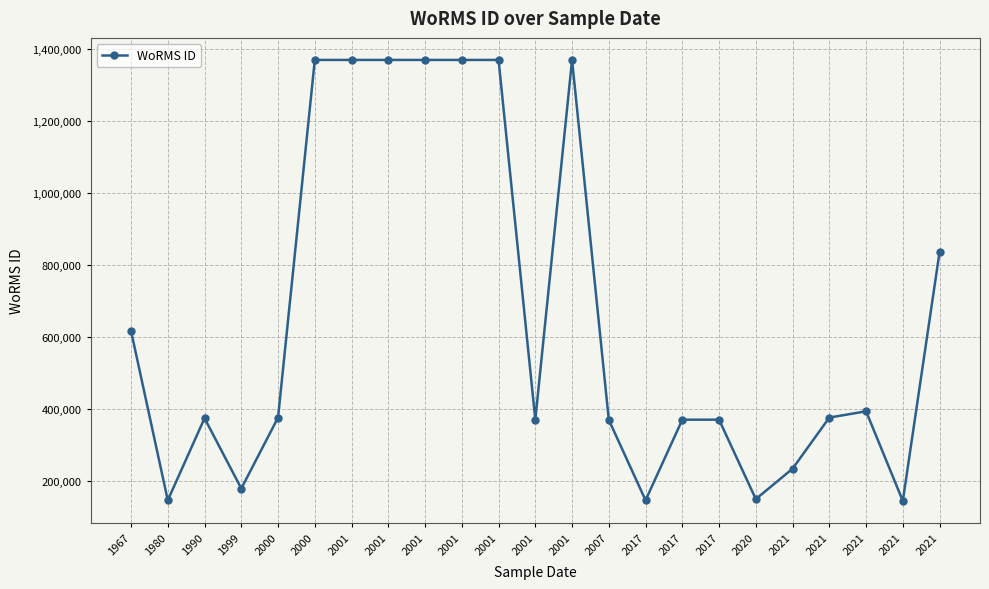

The value at 2020 is 100986. True or false?

False